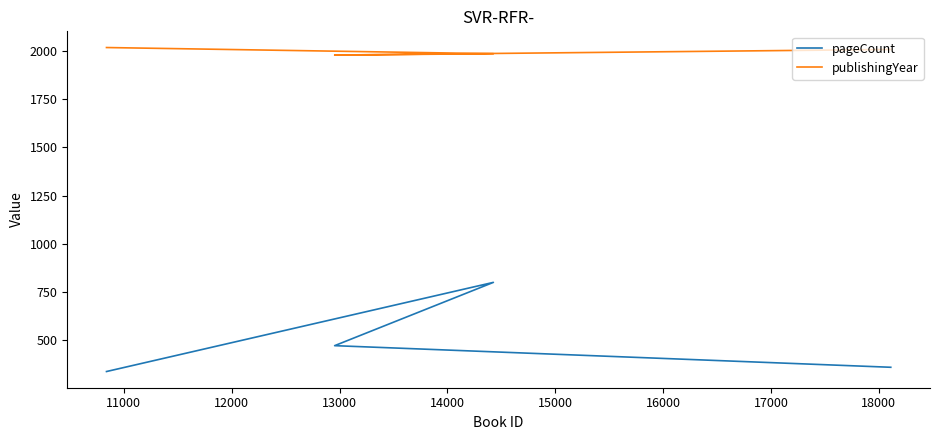

True or false: pageCount and publishingYear intersect in this chart.

False